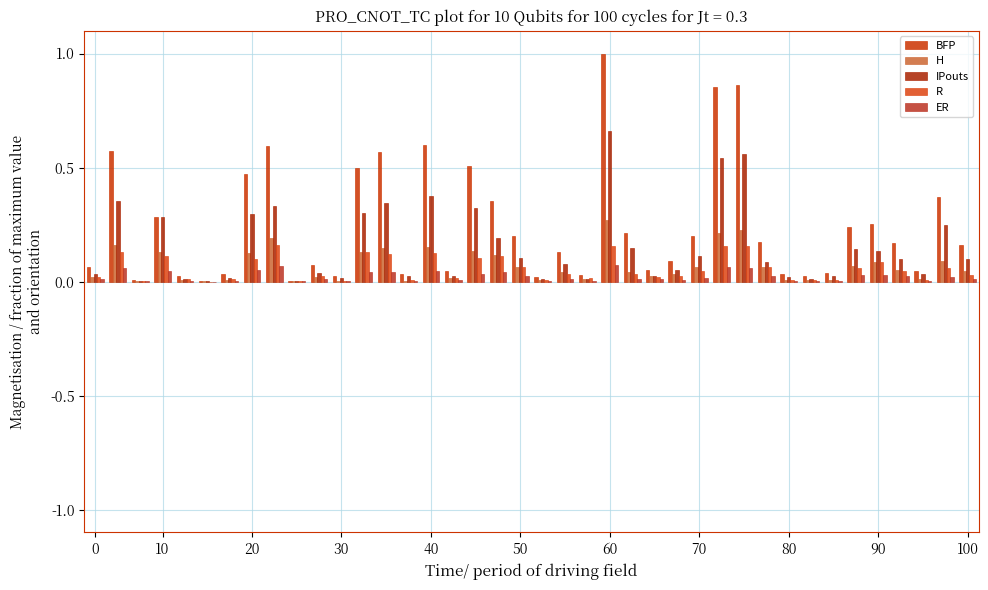

How many groups of bars are there?

40